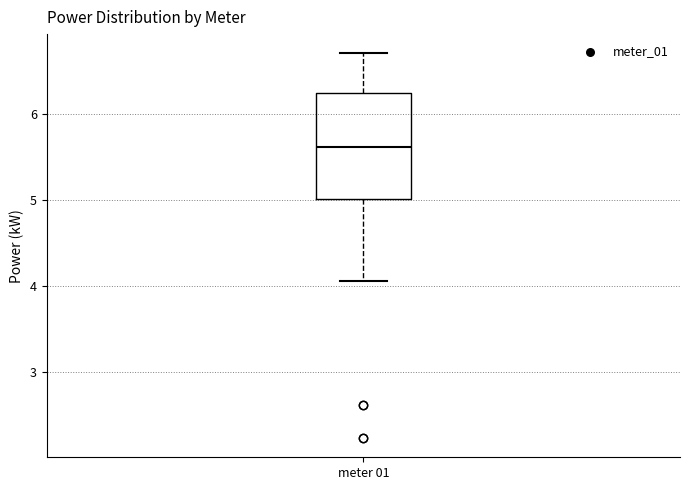

Transcribe this box plot: give where the median line is, the range the box spans, and where the two whiskers end, as read against the y-axis. The values are not printed on the chart, so give them approximately, as read against the axis.

median 5.6, box 5.0 to 6.2, whiskers 4.1 to 6.7